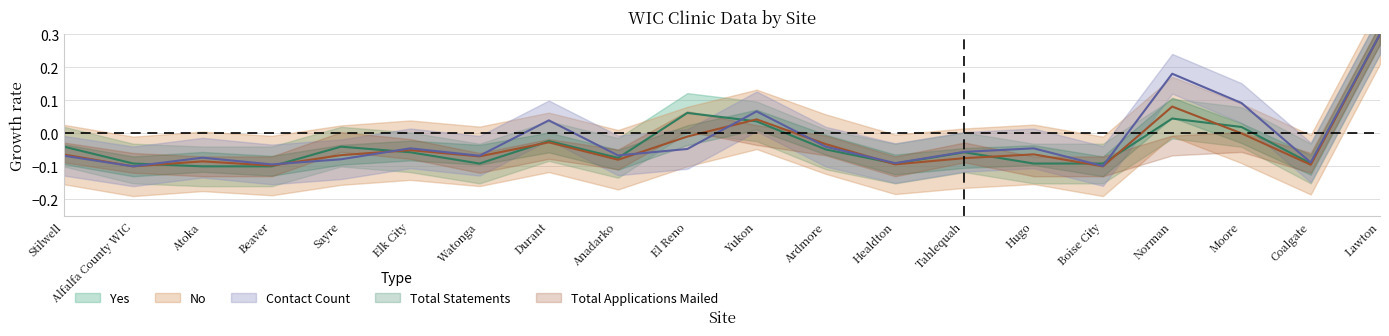

How many intersections are there between Yes and No?

10